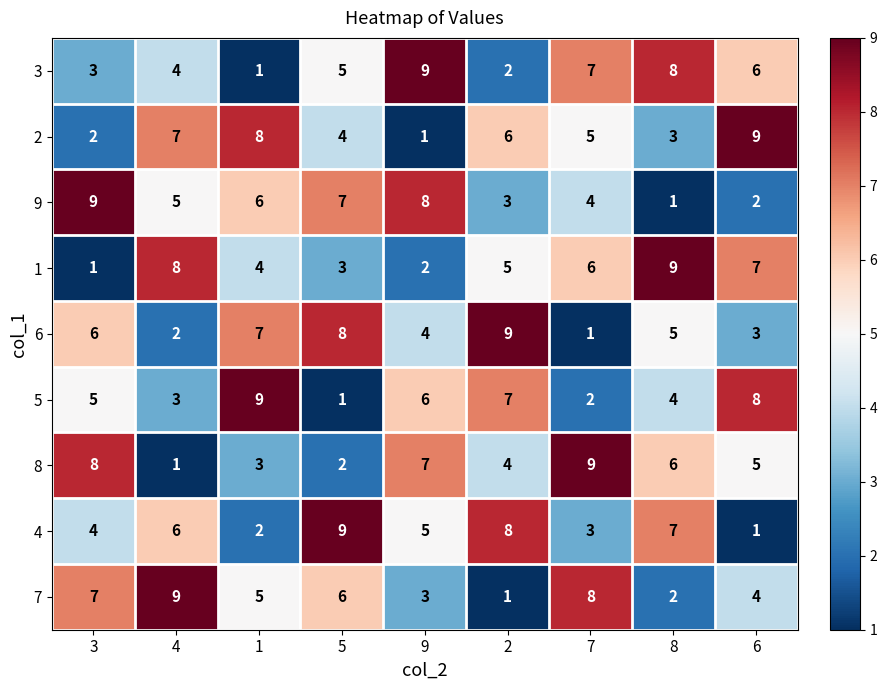

What is the total value across all series at 8?

45